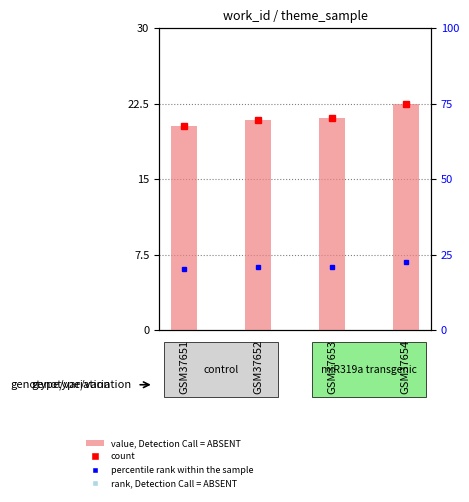

At which label is the value closest to 21?

GSM37653